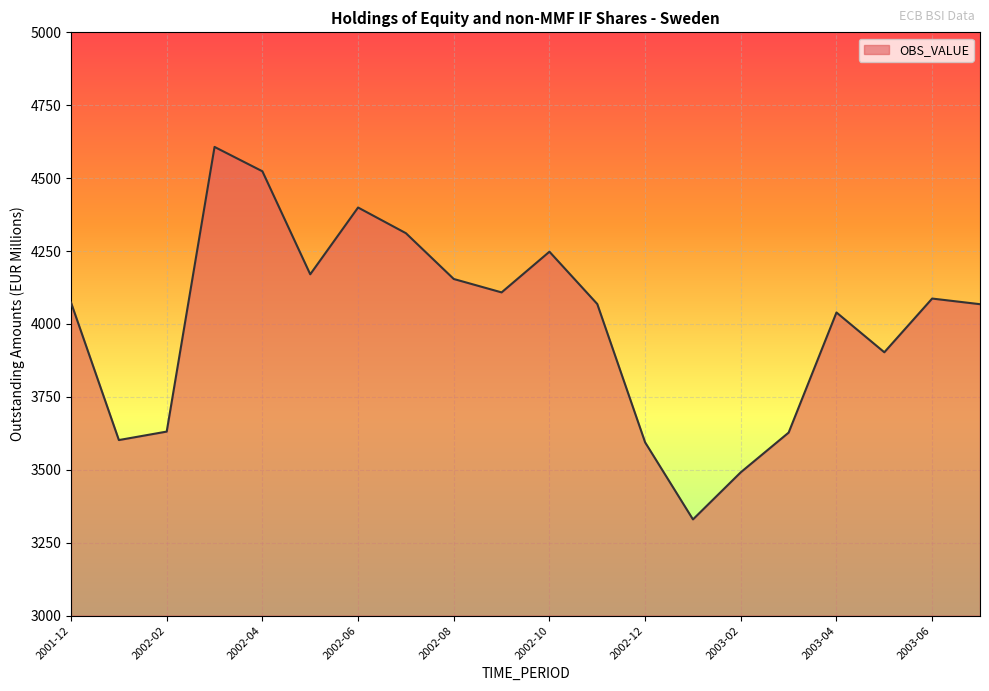

What is the difference between the maximum and minimum values?

1277.1